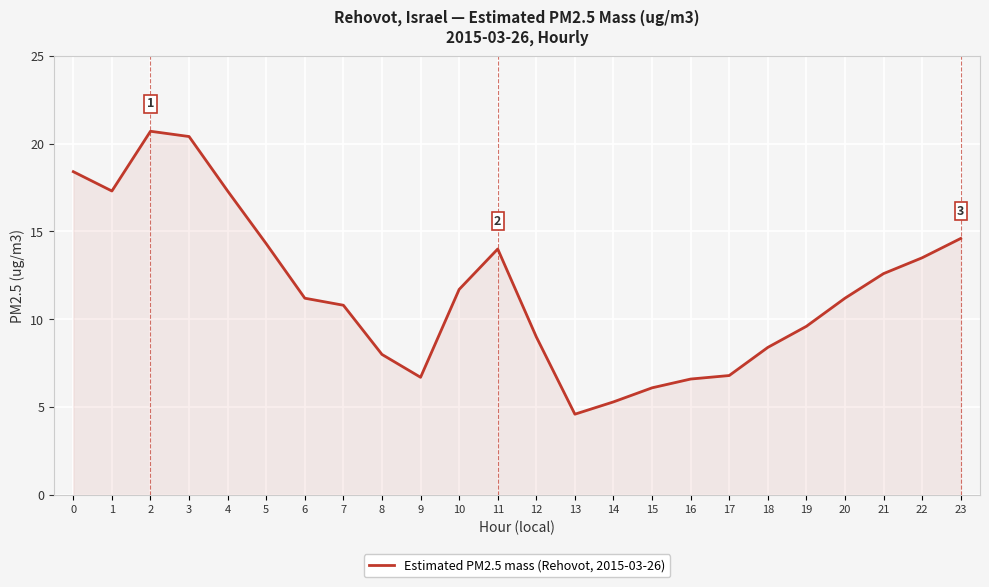

Is it true that the value at 4 is 17.3?

True